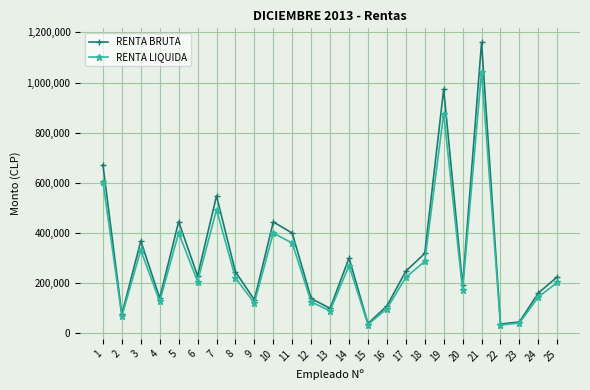

How many values in the RENTA LIQUIDA series are below 205524?

12